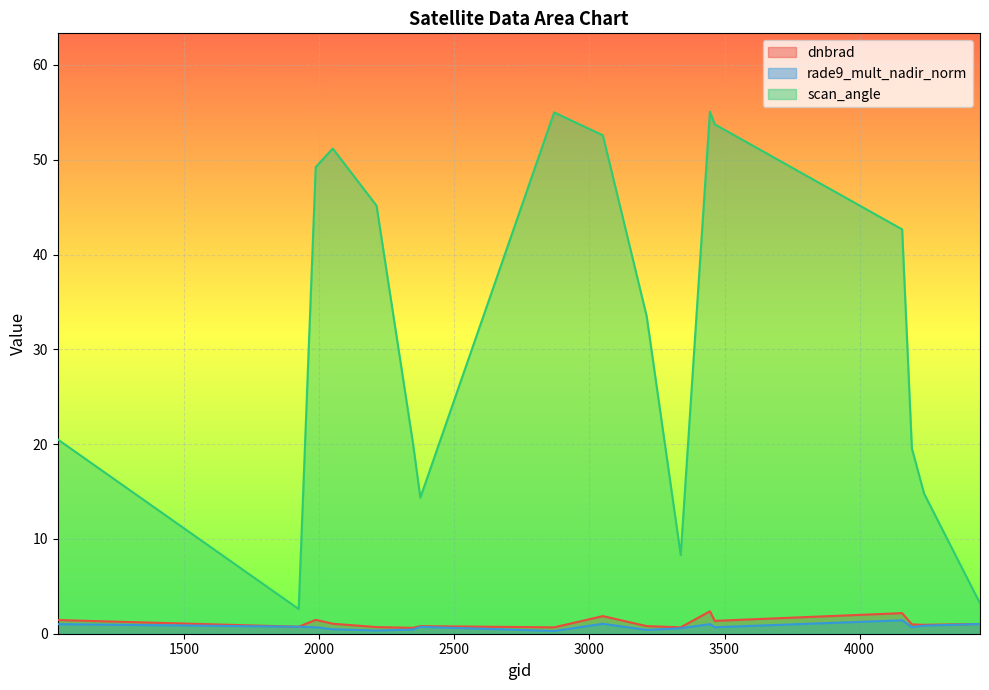

True or false: scan_angle and dnbrad intersect in this chart.

False